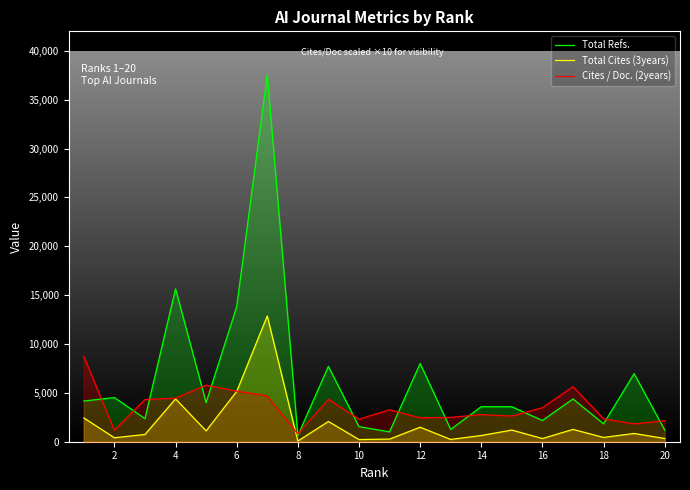

Which series has the largest total across all categories?

Total Refs.